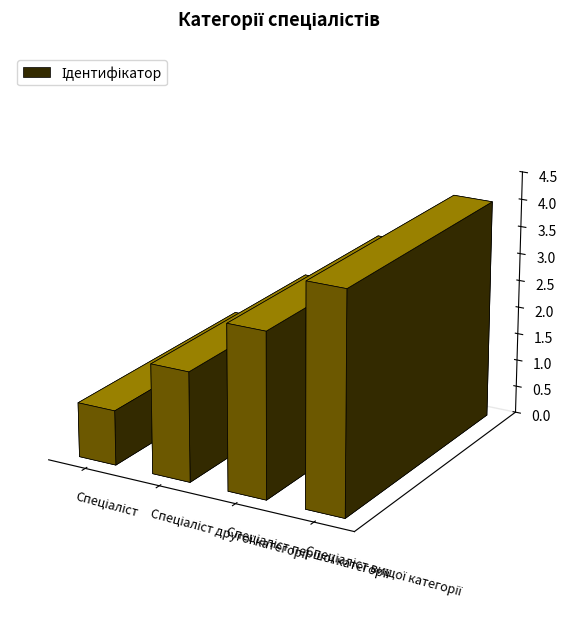

List the labels in order of value, largest first.

Спеціаліст вищої категорії, Спеціаліст першої категорії, Спеціаліст другої категорії, Спеціаліст